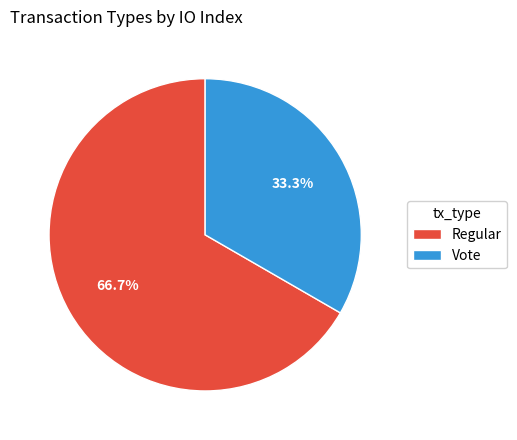

To the nearest percent, what is the average slice percentage?

50%